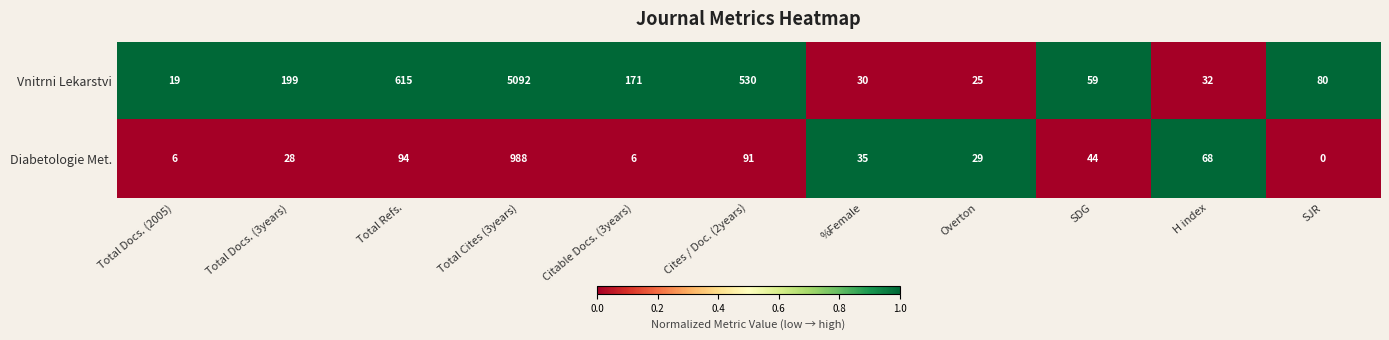

Is it true that Vnitrni Lekarstvi equals 615 at Total Refs.?

True